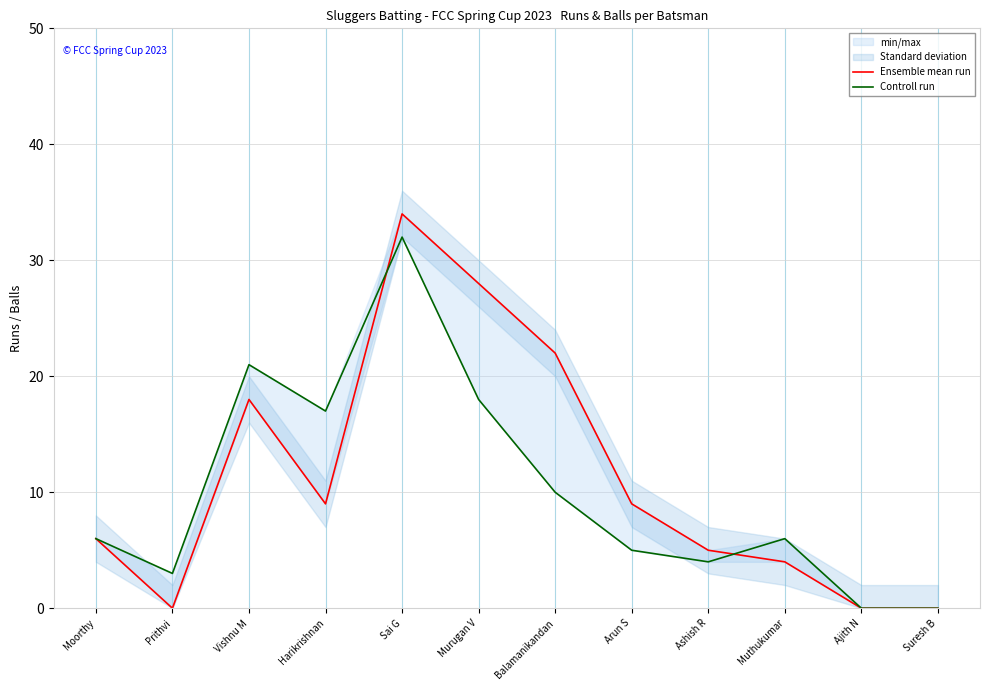

Is it true that Controll run equals 21 at Vishnu M?

True